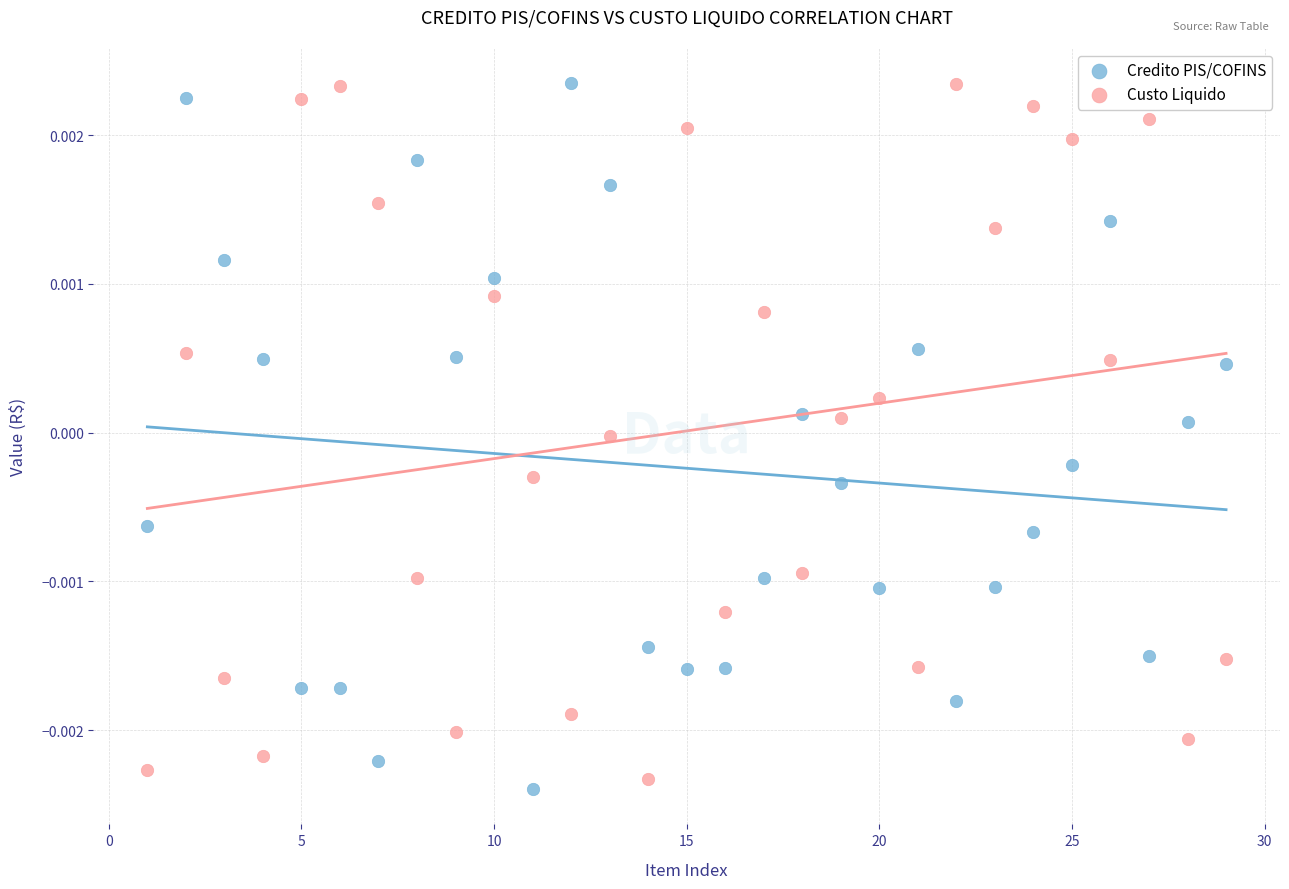

Which series has the largest Y range (max minus min)?

Credito PIS/COFINS